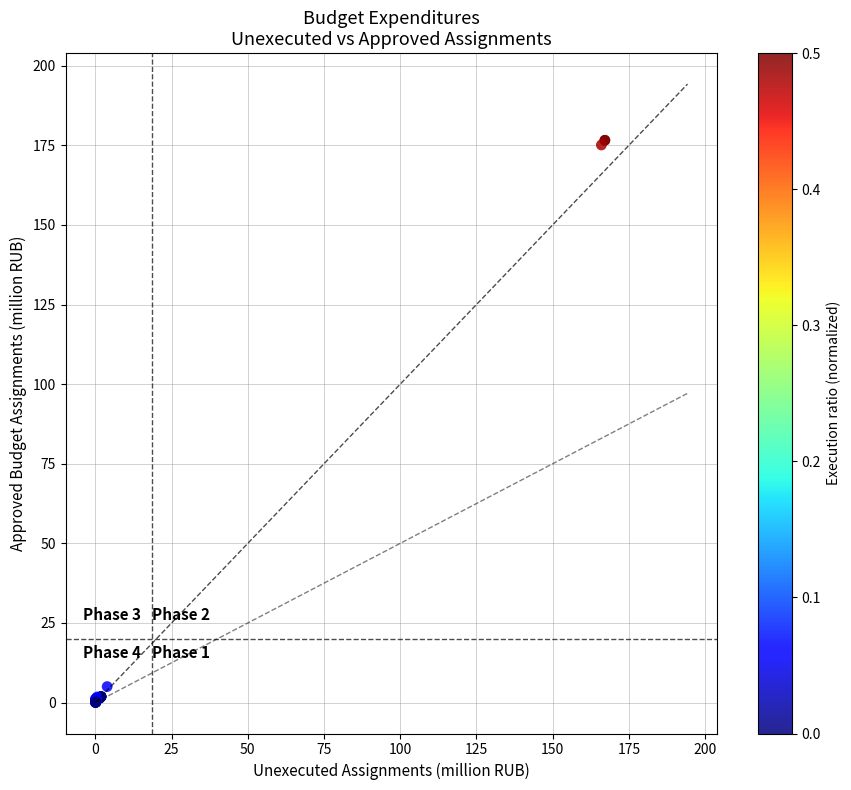

What Y value in the scatter plot is closest to 88?

5.0